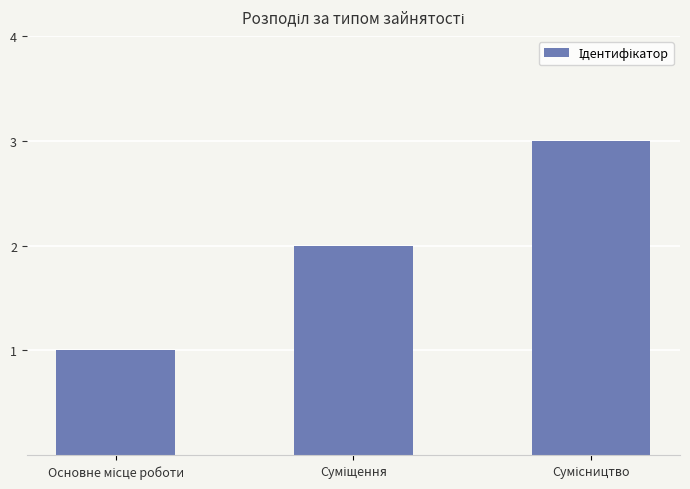

What is the maximum value shown in the chart?

3